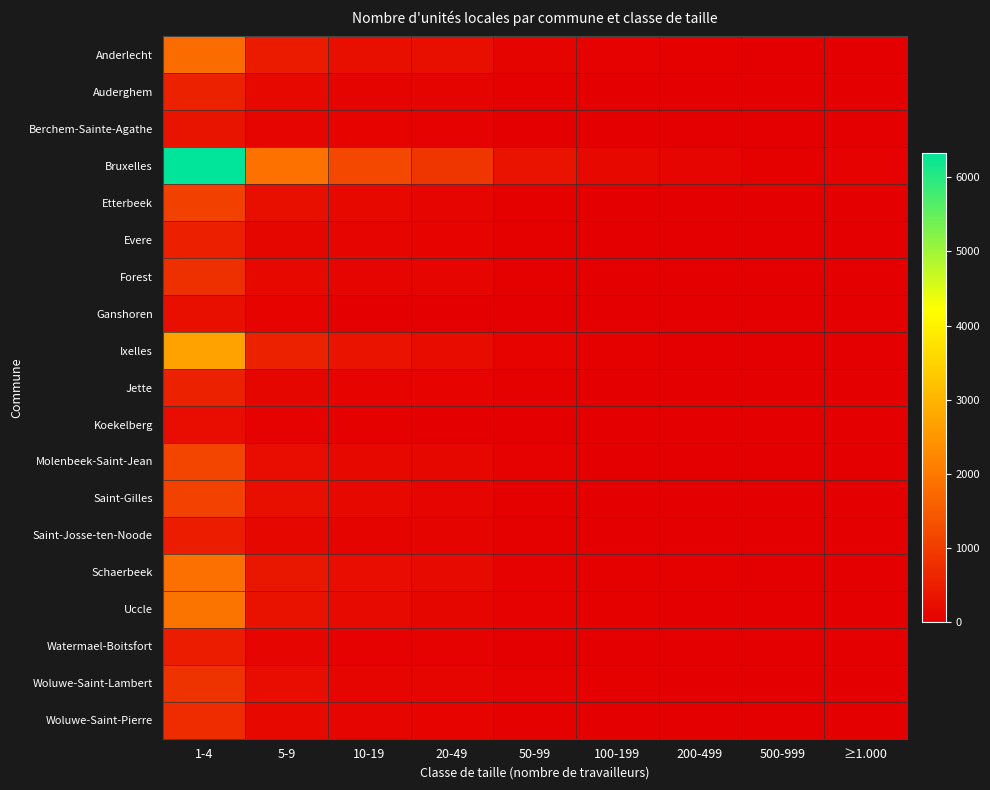

At which category is the sum across all series the highest?

1-4